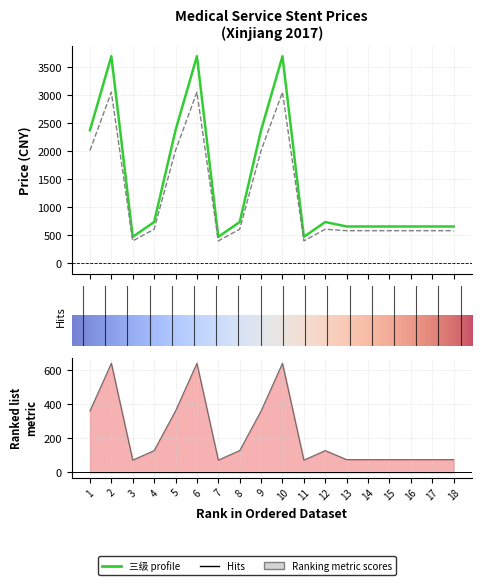

The 二级 series shows 585.0 at 15. True or false?

True